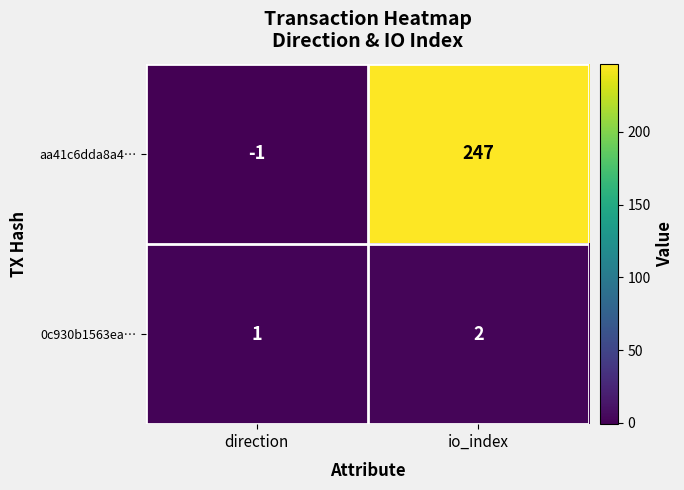

True or false: aa41c6dda8a4… has a value of 89 at io_index.

False